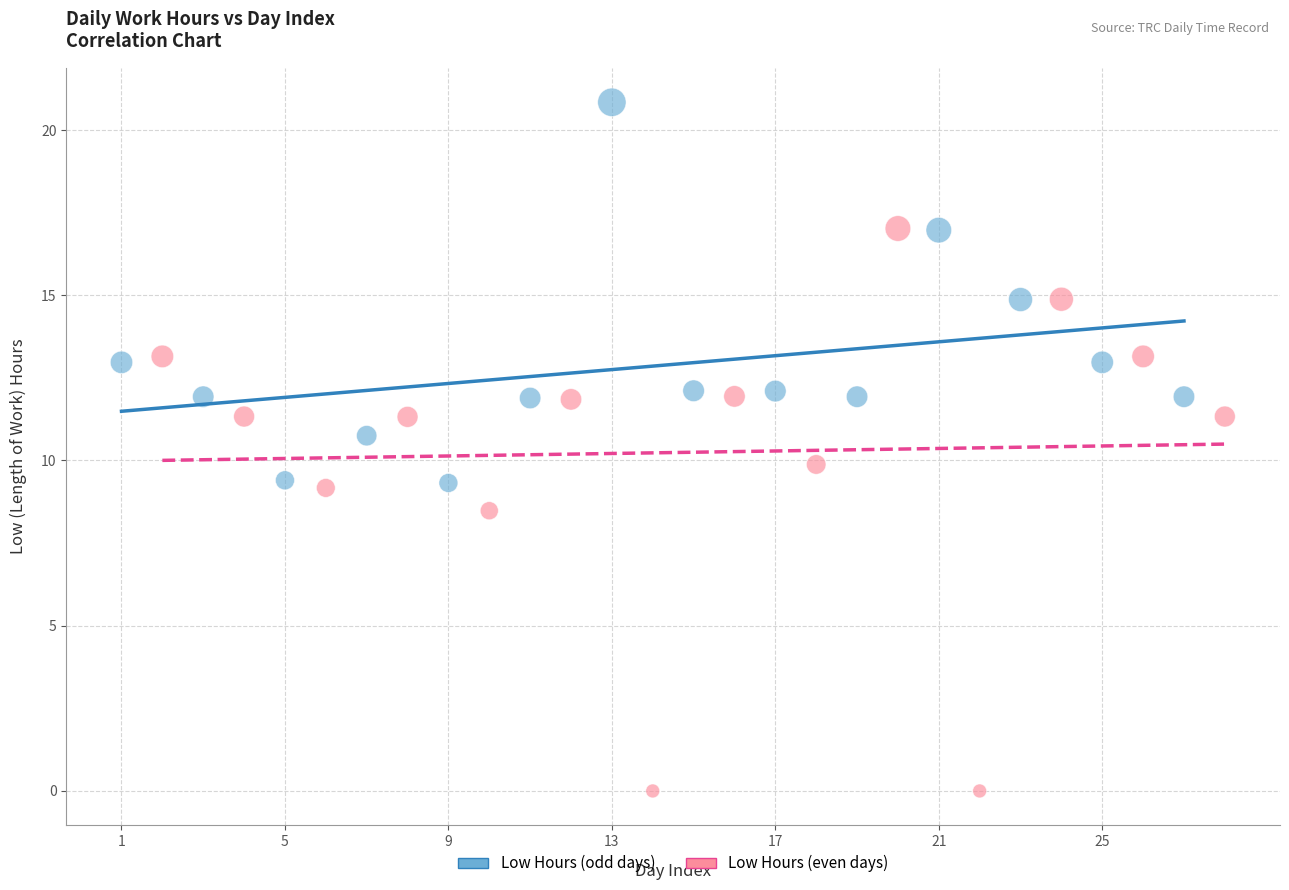

Which series has the widest spread of Y values?

Low Hours (even days)